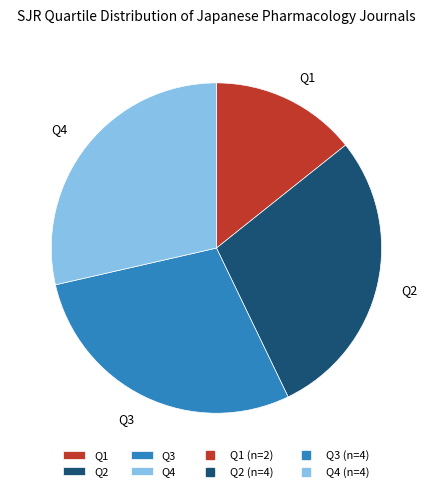

How many slices are in this pie chart?

4